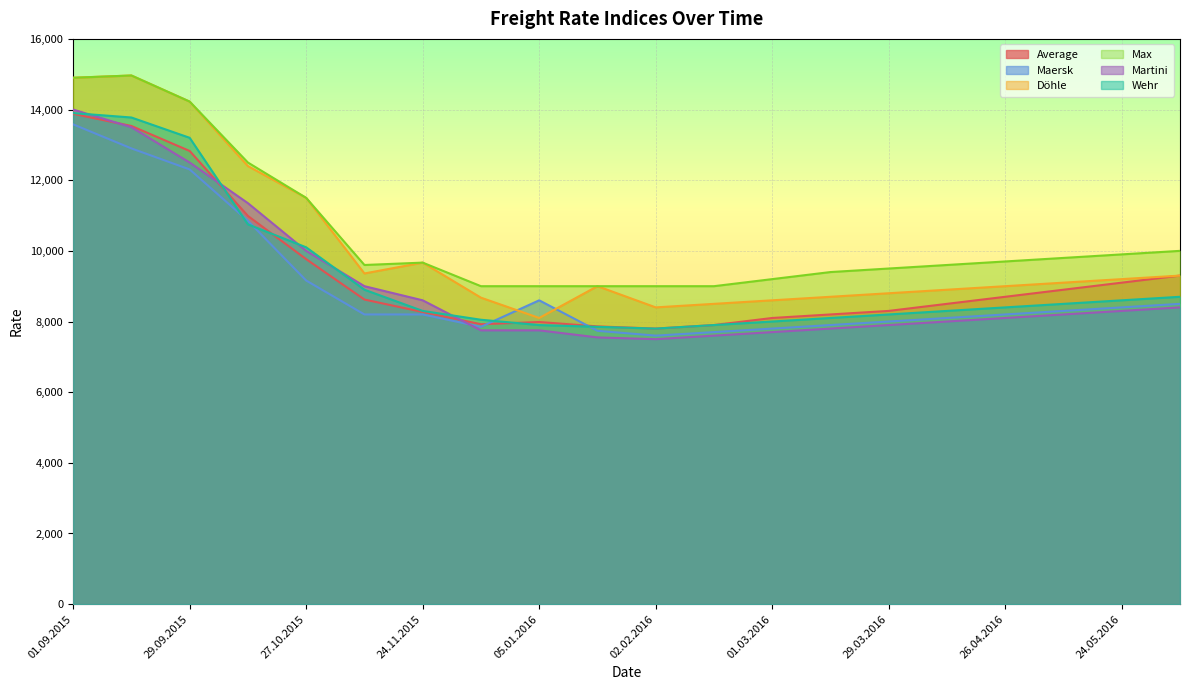

What are all the series names shown in the legend?

Average, Maersk, Döhle, Max, Martini, Wehr